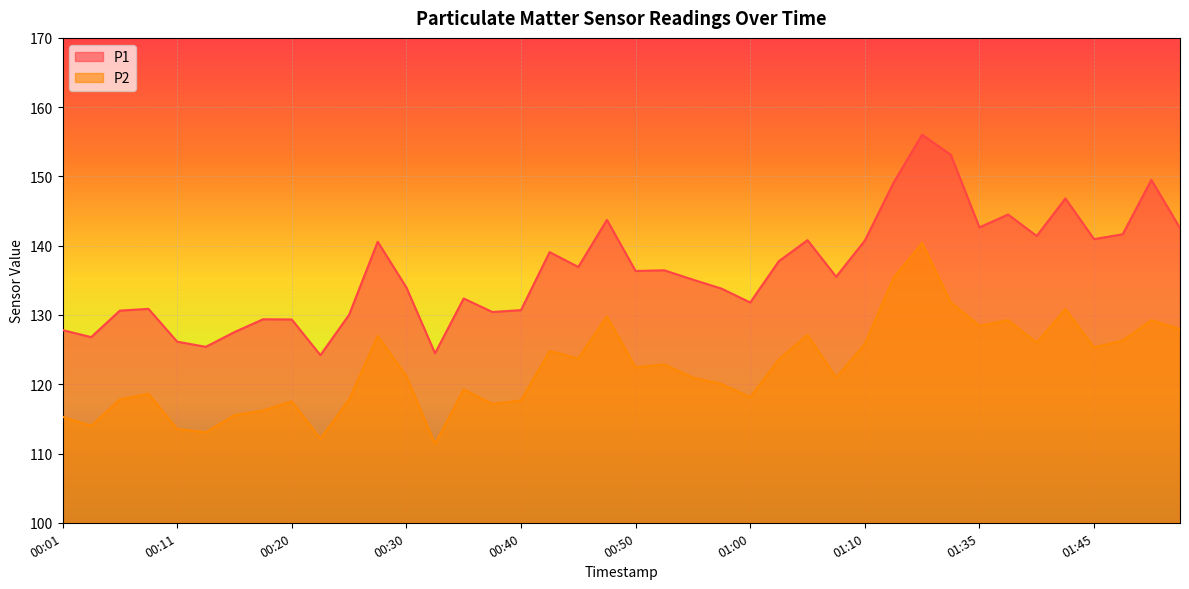

Does the chart display data point markers on the line(s)?

No